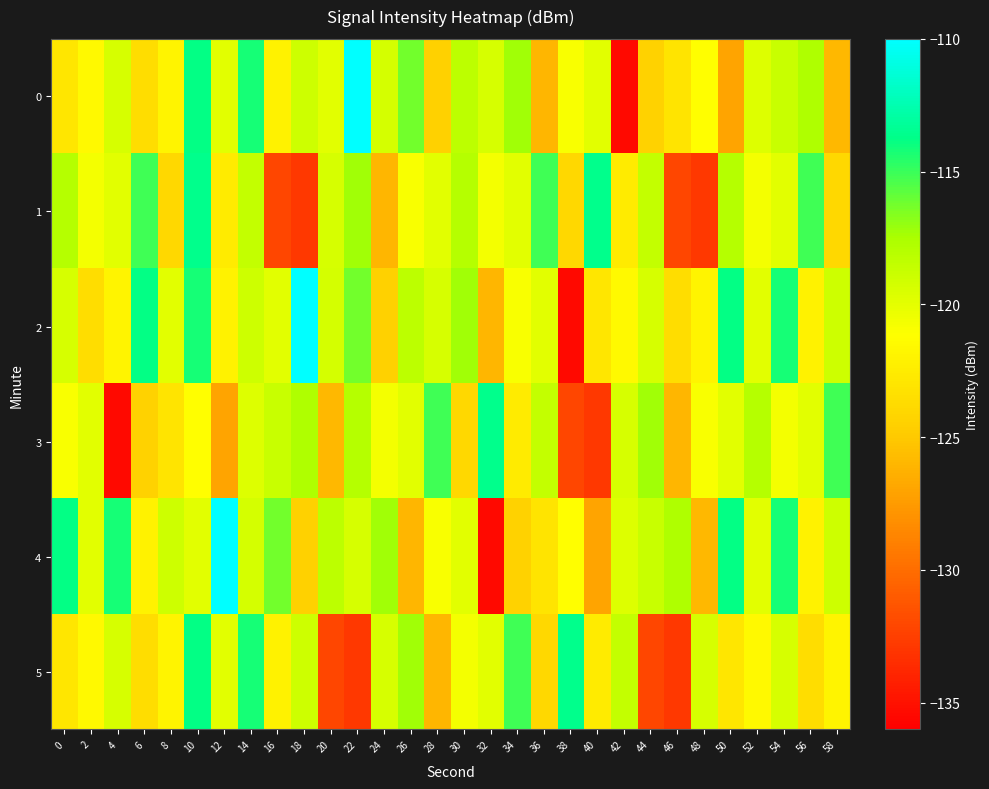

Reading left to right, list all the values displayed in this chart.

0: 0=-122.9	2=-121.5	4=-119.4	6=-123.6	8=-121.9	10=-113.9	12=-119.9	14=-114.2	16=-122.1	18=-119.0	20=-120.0	22=-110.1	24=-119.3	26=-116.3	28=-124.4	30=-118.3	32=-119.4	34=-117.2	36=-126.0	38=-121.0	40=-119.9	42=-135.5	44=-124.4	46=-123.1	48=-121.2	50=-127.0	52=-119.7	54=-118.7	56=-117.6	58=-125.9
1: 0=-118.0	2=-120.7	4=-119.9	6=-115.1	8=-123.9	10=-113.6	12=-122.5	14=-118.5	16=-132.1	18=-132.9	20=-119.4	22=-117.2	24=-126.0	26=-121.0	28=-119.9	30=-118.0	32=-120.7	34=-119.9	36=-115.1	38=-123.9	40=-113.6	42=-122.5	44=-118.5	46=-132.1	48=-132.9	50=-118.0	52=-120.7	54=-119.9	56=-115.1	58=-123.9
2: 0=-119.4	2=-123.6	4=-121.9	6=-113.9	8=-119.9	10=-114.2	12=-122.1	14=-119.0	16=-120.0	18=-110.1	20=-119.3	22=-116.3	24=-124.4	26=-118.3	28=-119.4	30=-117.2	32=-126.0	34=-121.0	36=-119.9	38=-135.5	40=-122.9	42=-121.5	44=-119.4	46=-123.6	48=-121.9	50=-113.9	52=-119.9	54=-114.2	56=-122.1	58=-119.0
3: 0=-121.0	2=-119.9	4=-135.5	6=-124.4	8=-123.1	10=-121.2	12=-127.0	14=-119.7	16=-118.7	18=-117.6	20=-125.9	22=-118.0	24=-120.7	26=-119.9	28=-115.1	30=-123.9	32=-113.6	34=-122.5	36=-118.5	38=-132.1	40=-132.9	42=-119.4	44=-117.2	46=-126.0	48=-121.0	50=-119.9	52=-118.0	54=-120.7	56=-119.9	58=-115.1
4: 0=-113.9	2=-119.9	4=-114.2	6=-122.1	8=-119.0	10=-120.0	12=-110.1	14=-119.3	16=-116.3	18=-124.4	20=-118.3	22=-119.4	24=-117.2	26=-126.0	28=-121.0	30=-119.9	32=-135.5	34=-124.4	36=-123.1	38=-121.2	40=-127.0	42=-119.7	44=-118.7	46=-117.6	48=-125.9	50=-113.9	52=-119.9	54=-114.2	56=-122.1	58=-119.0
5: 0=-122.9	2=-121.5	4=-119.4	6=-123.6	8=-121.9	10=-113.9	12=-119.9	14=-114.2	16=-122.1	18=-119.0	20=-132.1	22=-132.9	24=-119.4	26=-117.2	28=-126.0	30=-120.7	32=-119.9	34=-115.1	36=-123.9	38=-113.6	40=-122.5	42=-118.5	44=-132.1	46=-132.9	48=-119.4	50=-122.9	52=-121.5	54=-119.4	56=-123.6	58=-121.9